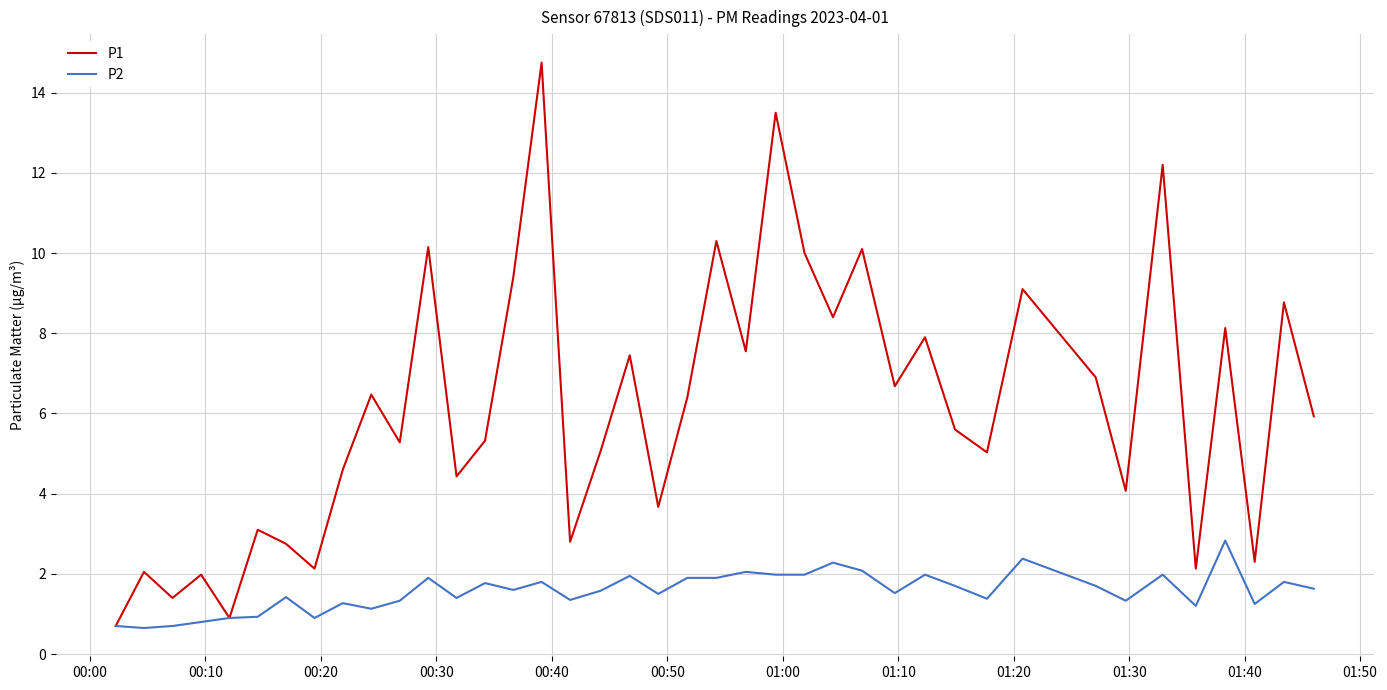

What is the minimum value shown in the chart?

0.7